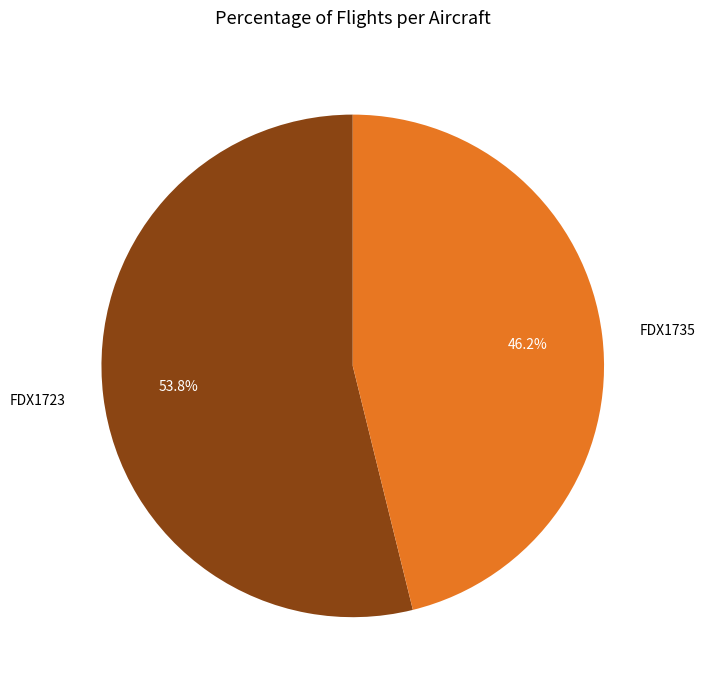

What percentage is the FDX1735 slice, to the nearest percent?

46%